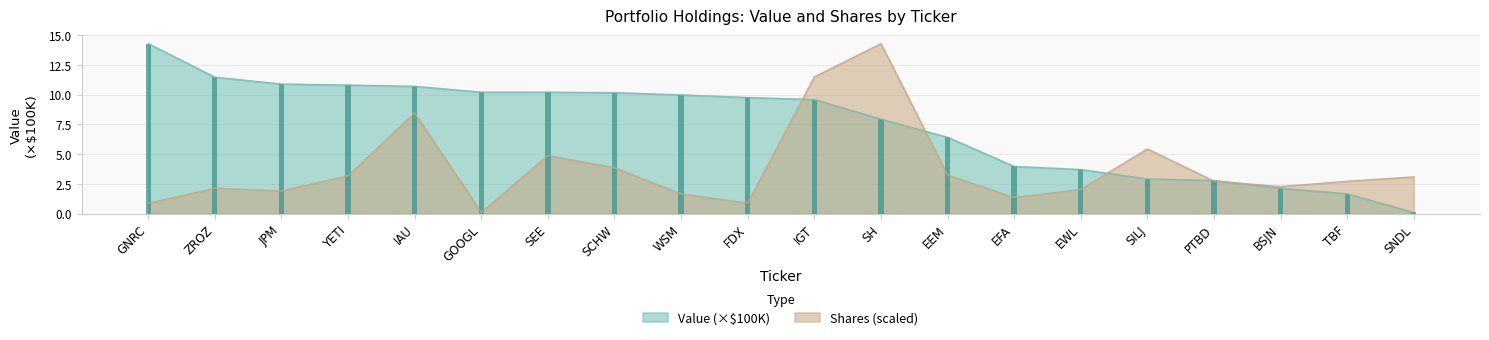

What is the label of the 4th bar from the right?

PTBD